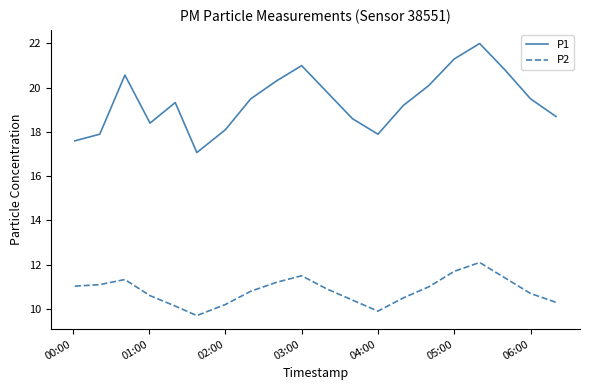

True or false: P1 and P2 intersect in this chart.

False